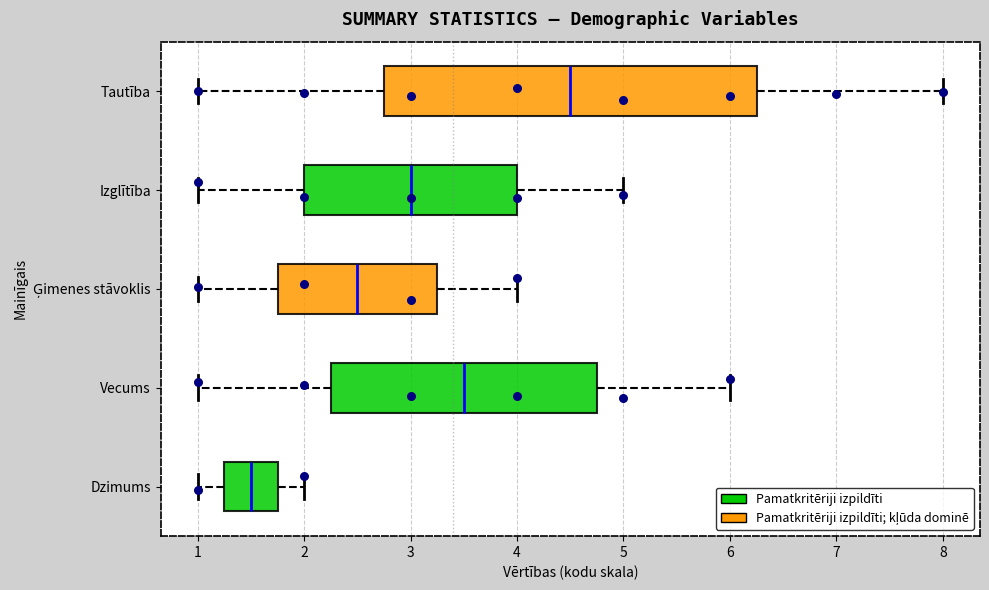

Which box has the furthest to the left median line?

Dzimums